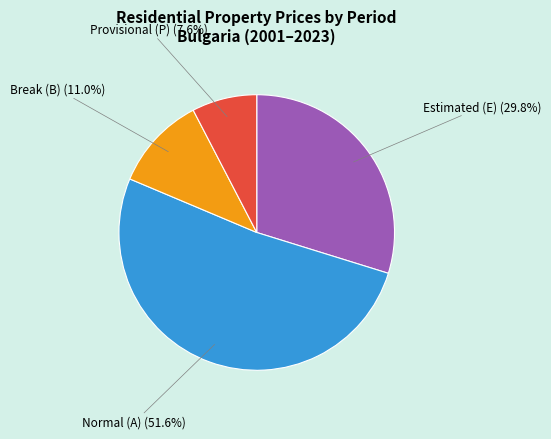

Is Normal (A) the majority of the pie?

Yes